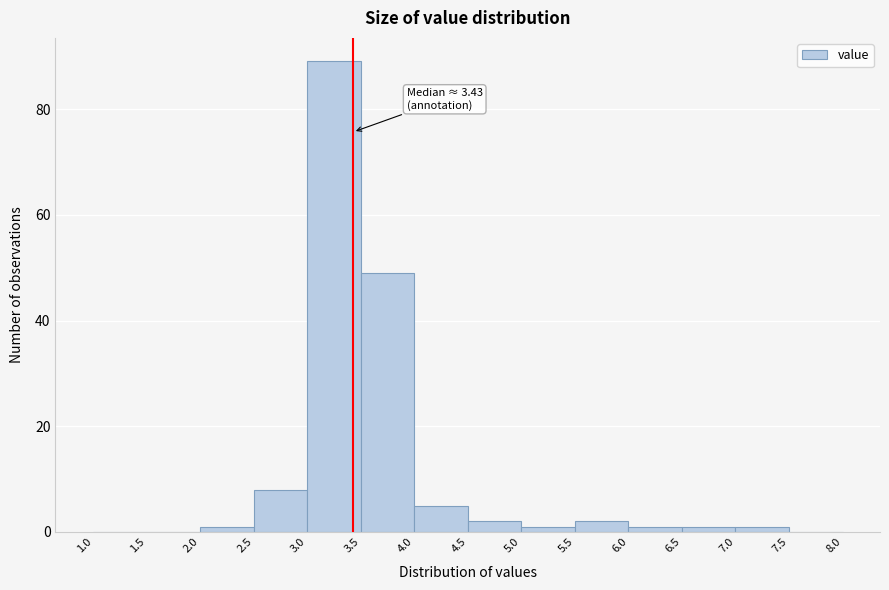

Which range on the x-axis has the tallest bar?

3.0 to 3.5